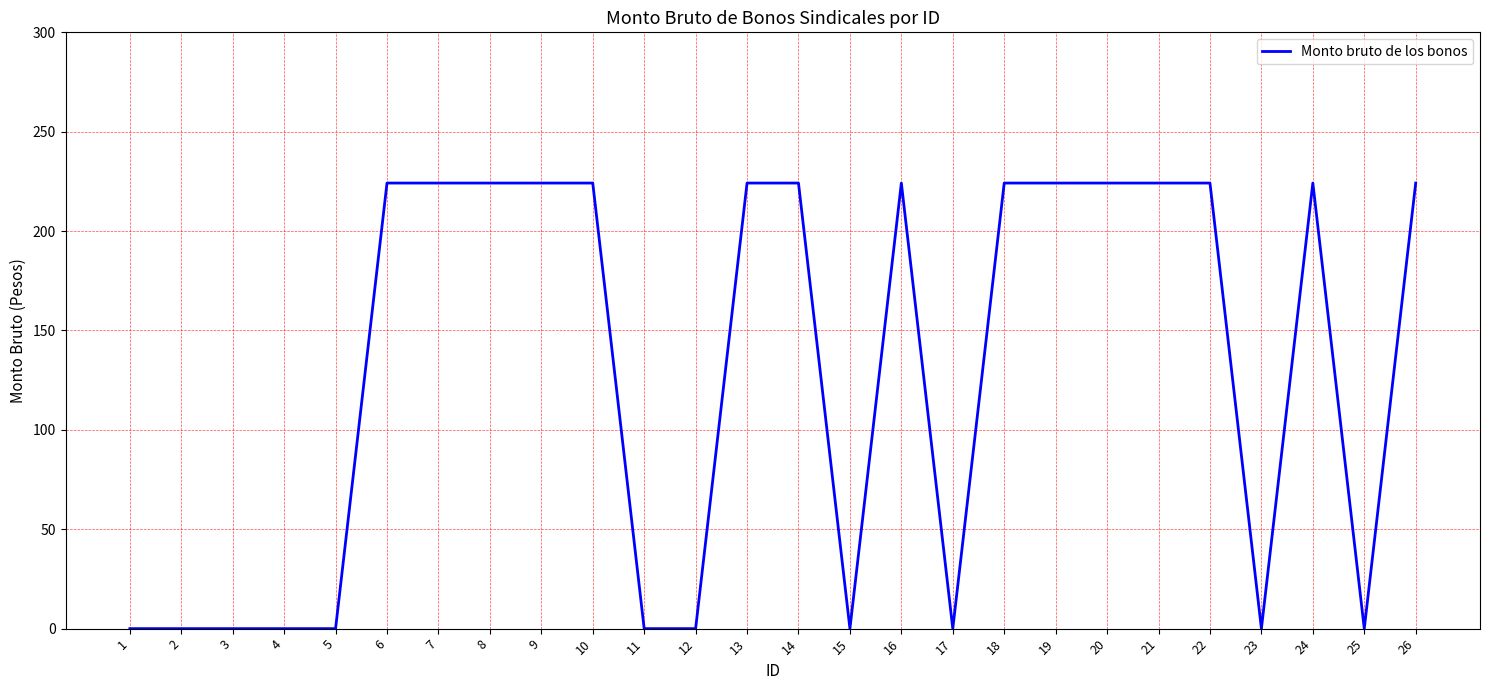

Reading right to left, extract all data points from this chart.

26=224.2	25=0.0	24=224.2	23=0.0	22=224.2	21=224.2	20=224.2	19=224.2	18=224.2	17=0.0	16=224.2	15=0.0	14=224.2	13=224.2	12=0.0	11=0.0	10=224.2	9=224.2	8=224.2	7=224.2	6=224.2	5=0.0	4=0.0	3=0.0	2=0.0	1=0.0